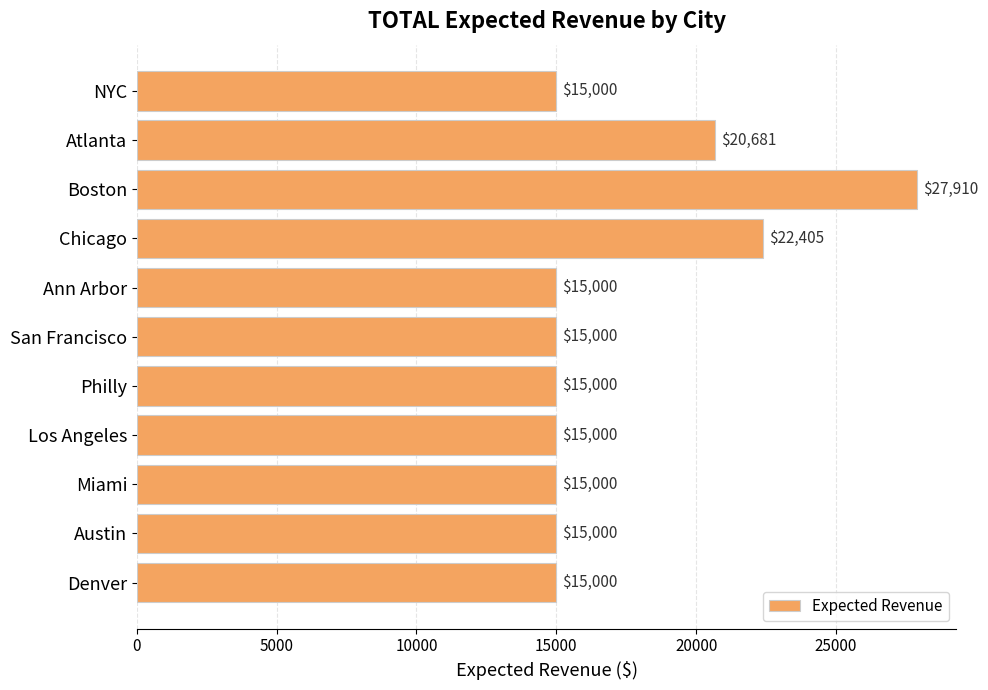

What is the sum of all values?

190994.8